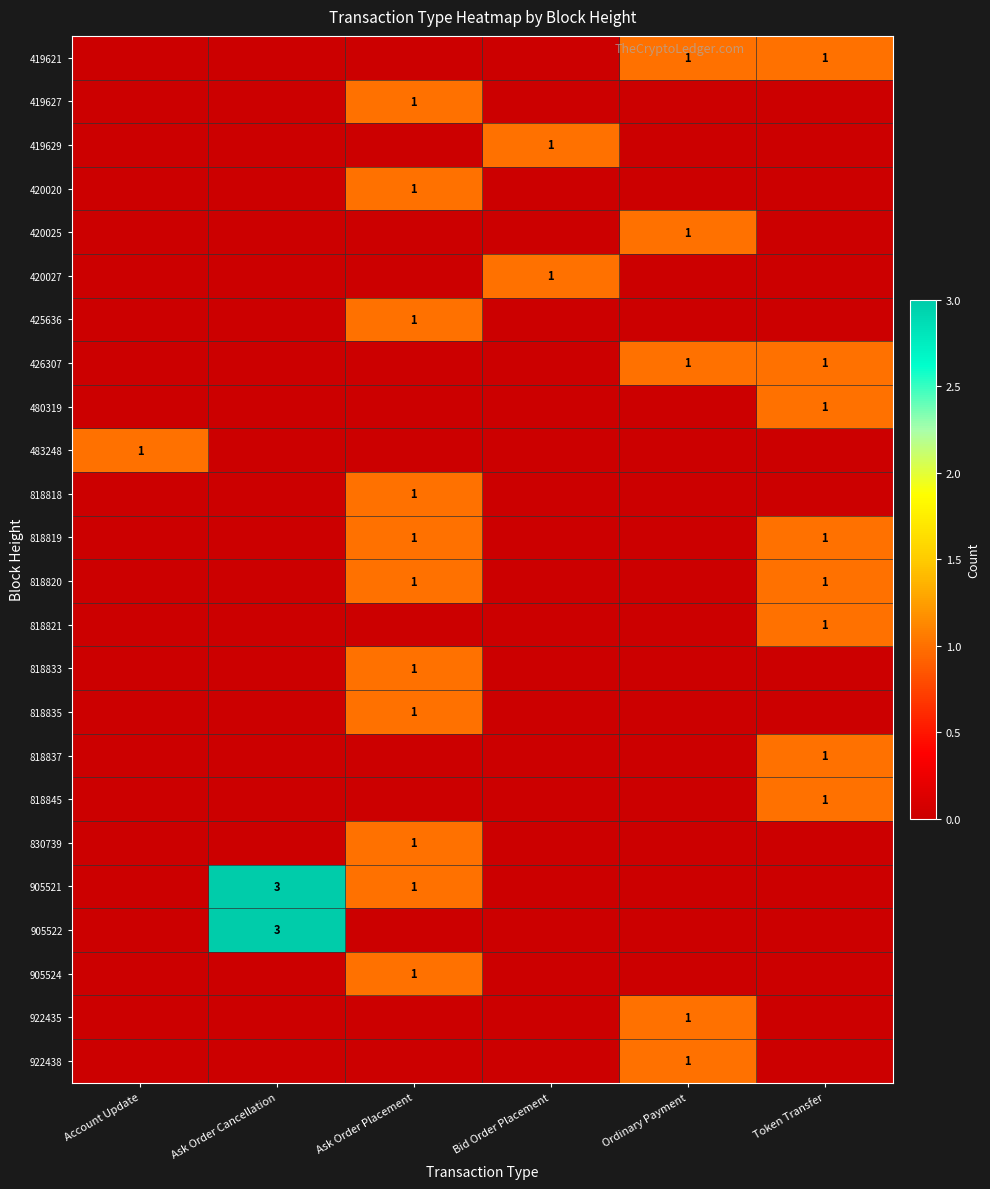

The value of 480319 at Token Transfer is 1. True or false?

True